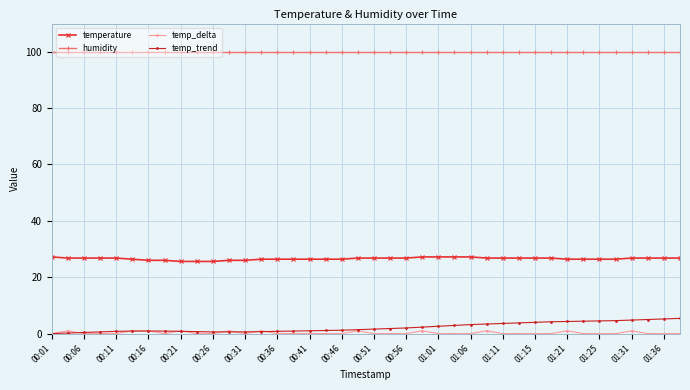

What is the value of the temp_trend point at the 36th from the left?

4.6